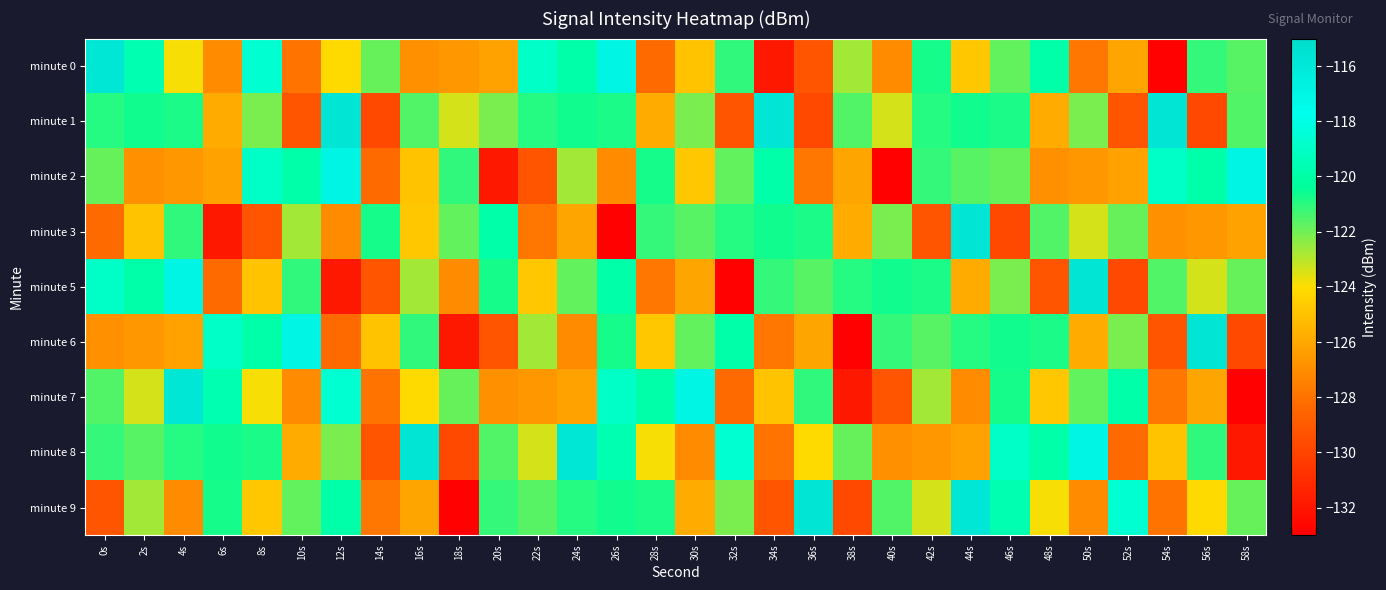

Between 44s and 32s, which is larger?

32s